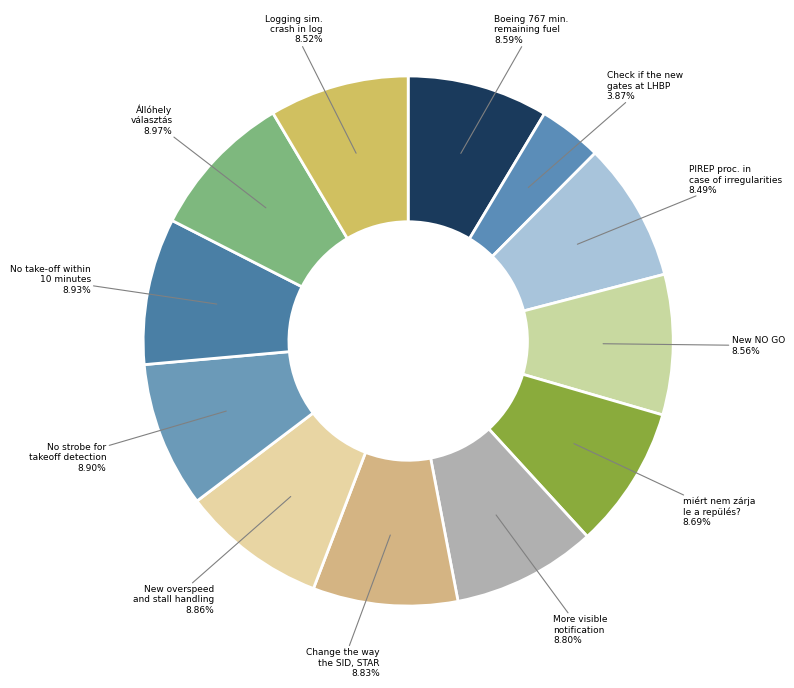

What is the total percentage of miért nem zárja le a repülés? and Állóhely választás?

17.7%